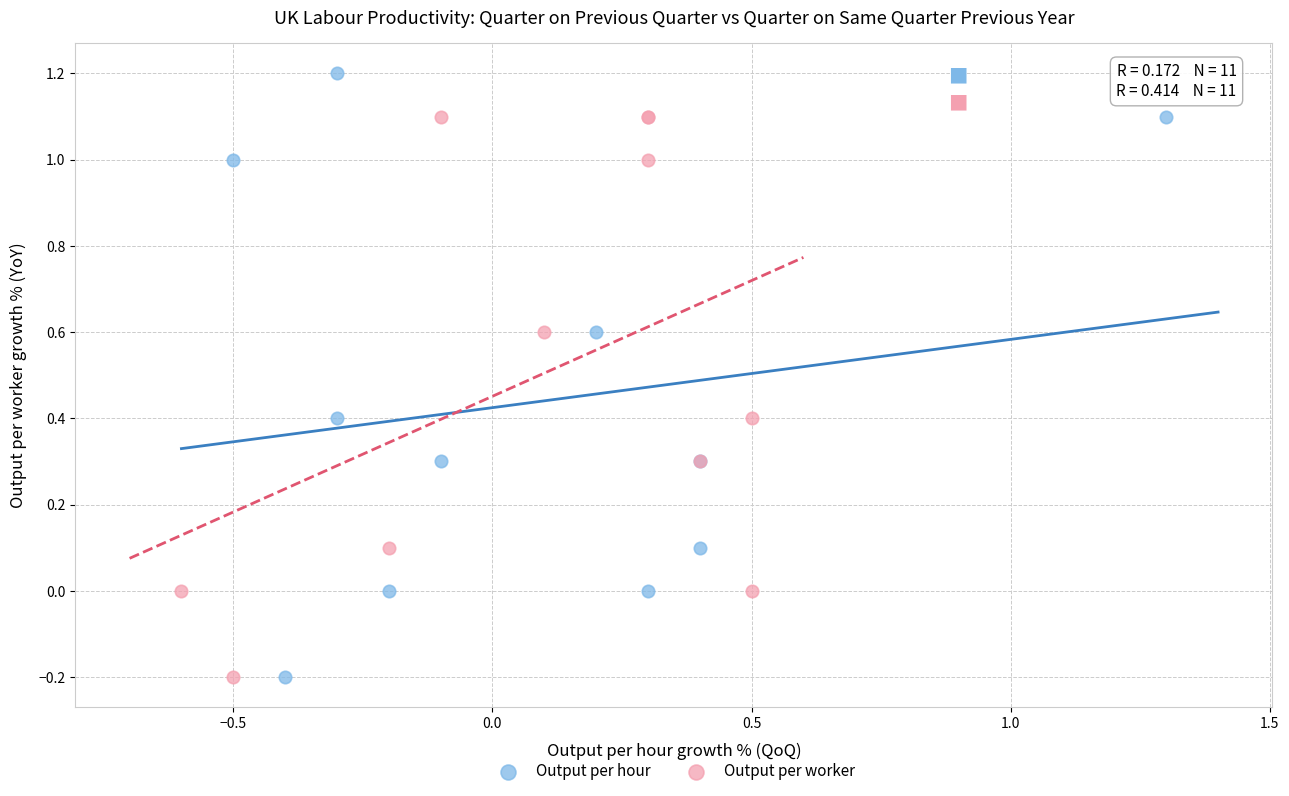

Which series reaches the maximum Y coordinate?

Output per hour